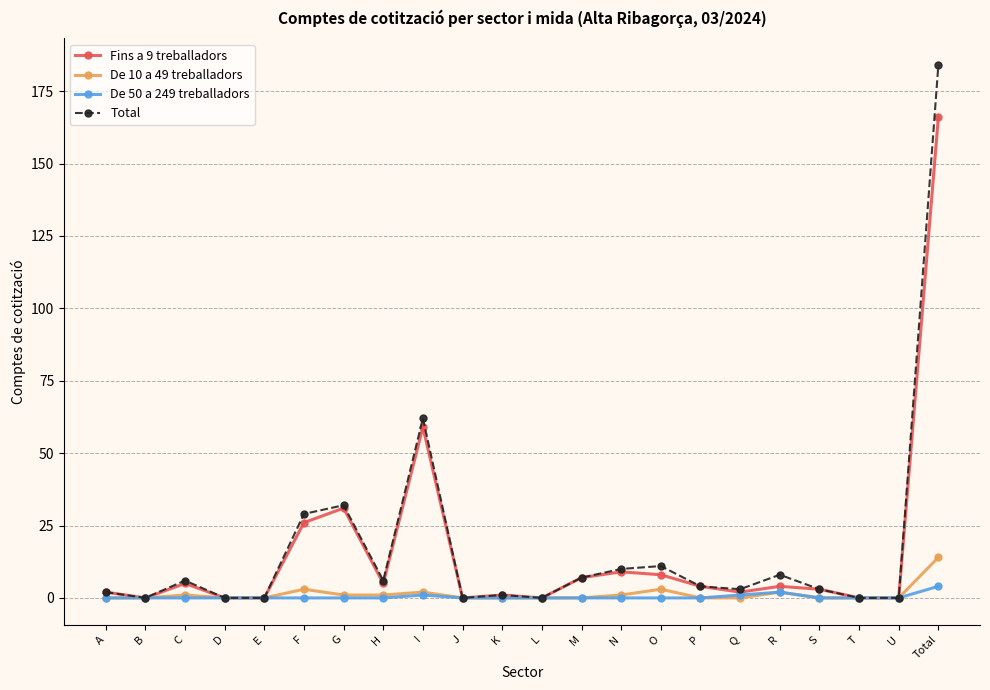

What are all the series names shown in the legend?

Fins a 9 treballadors, De 10 a 49 treballadors, De 50 a 249 treballadors, Total